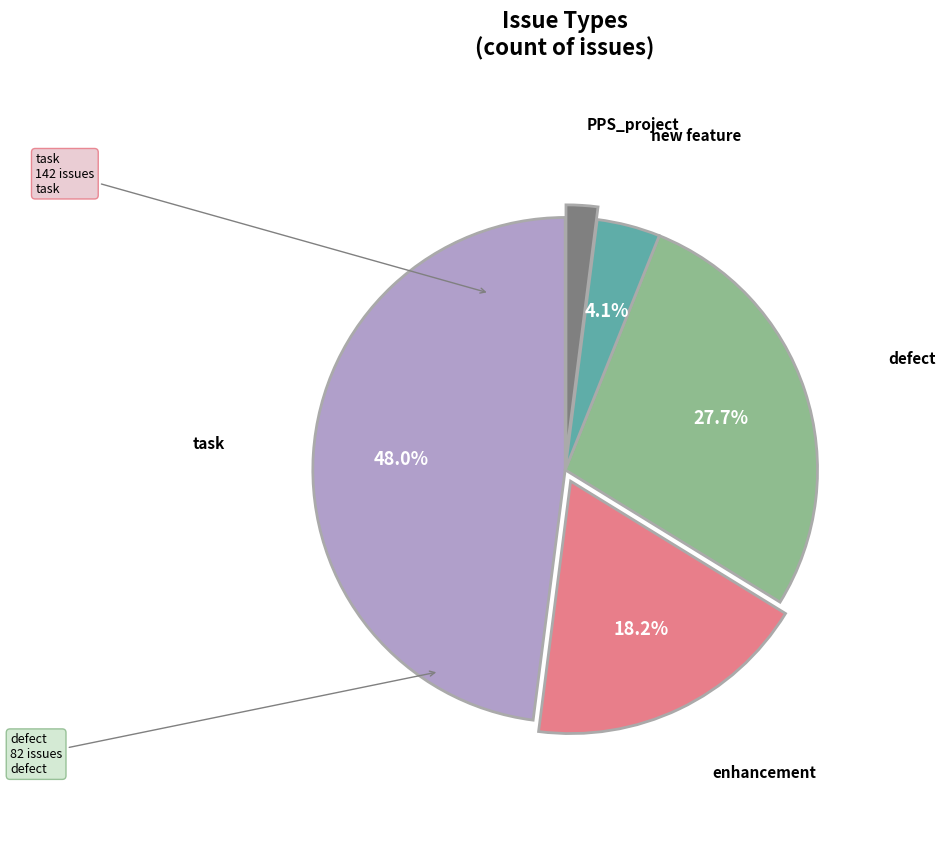

Does any single category account for the majority?

No